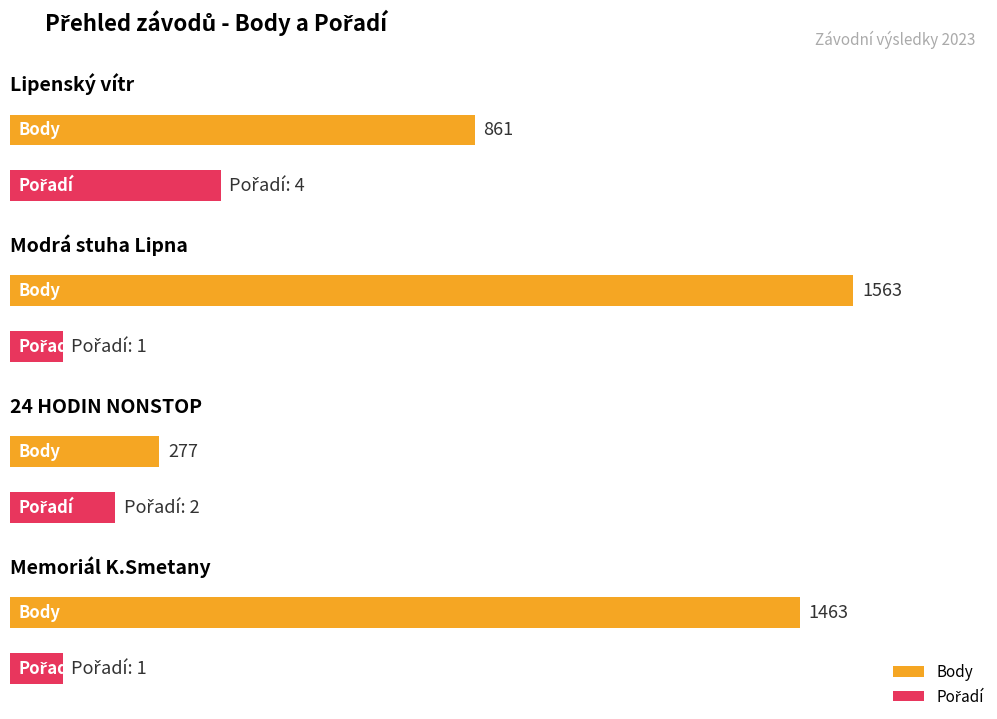

Count the Pořadí values in the range 1 to 4.

4